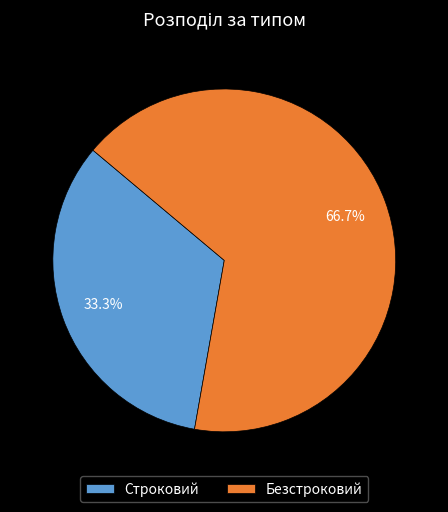

What is the majority slice?

Безстроковий